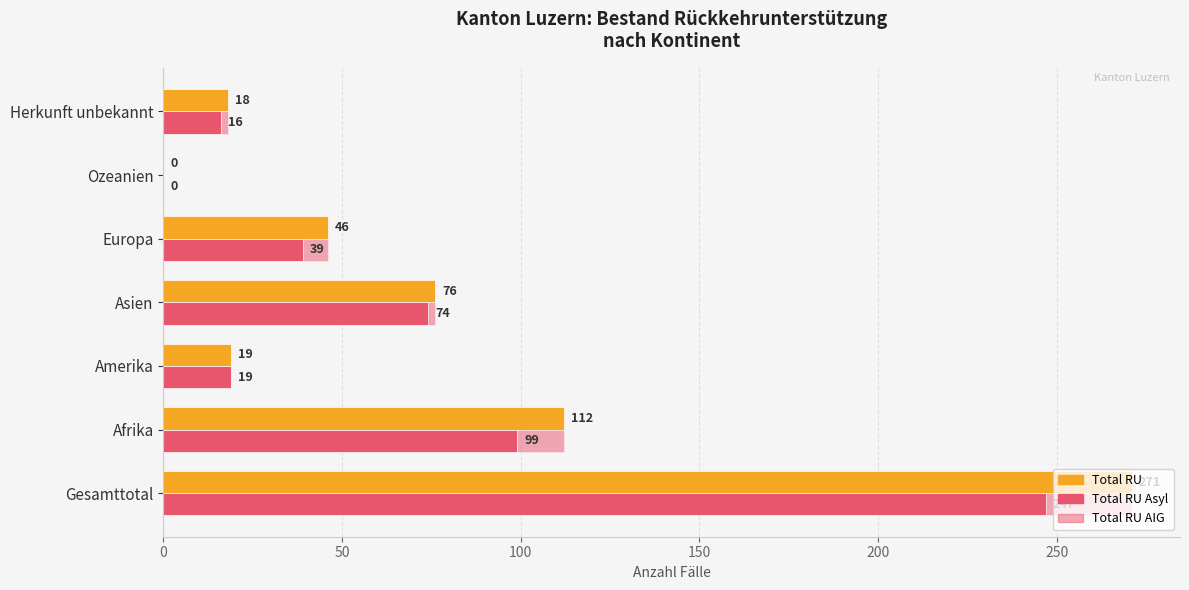

What are all the series names shown in the legend?

Total RU, Total RU Asyl, Total RU AIG